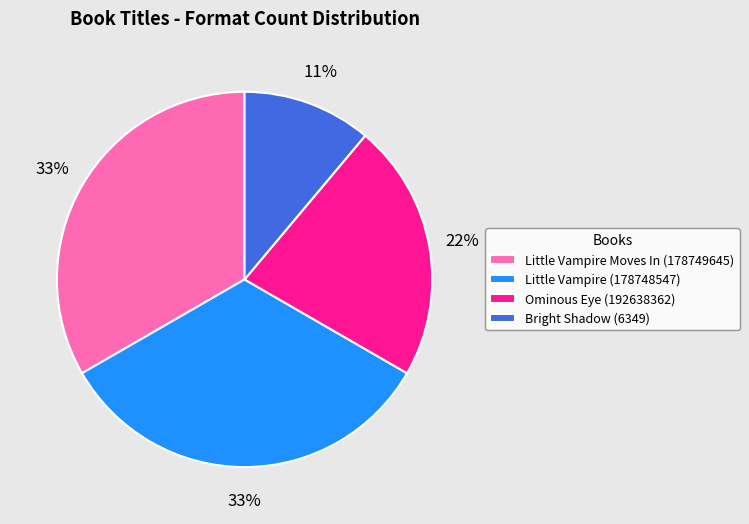

Which slice is the smallest?

Bright Shadow (6349)